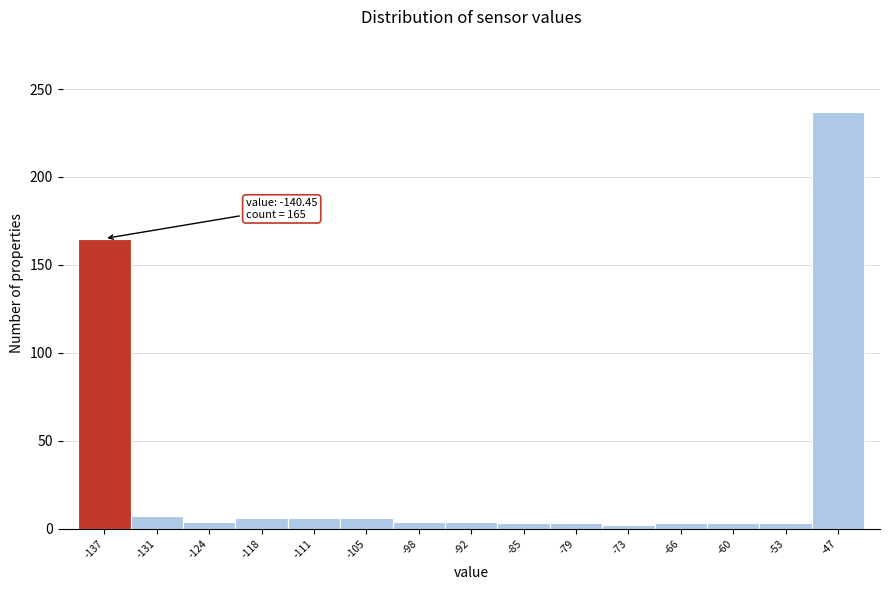

Which range on the x-axis has the tallest bar?

-50 to -43